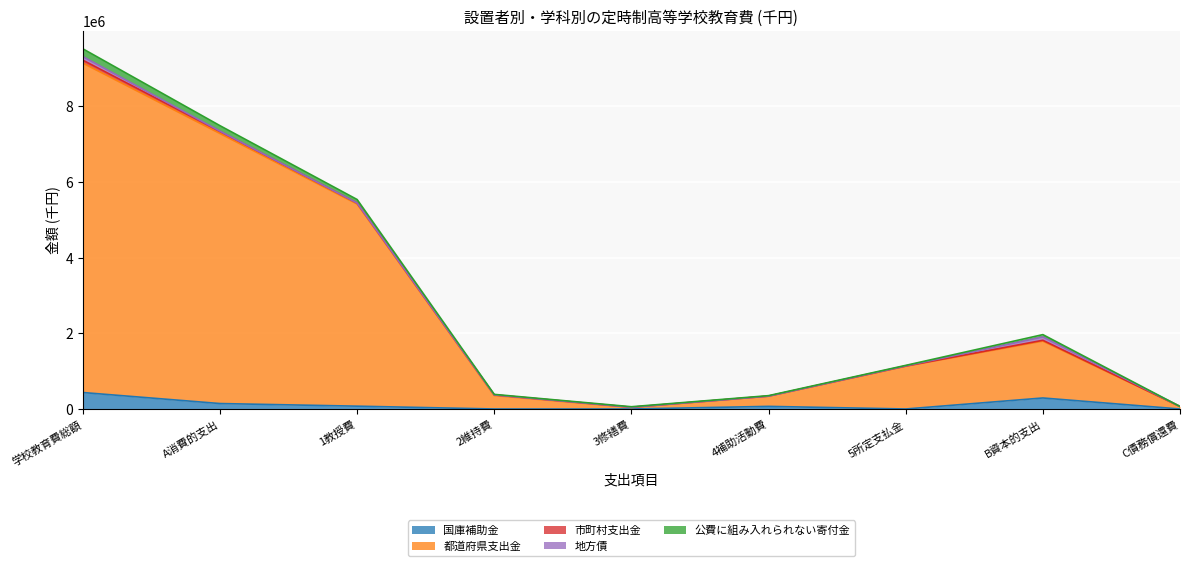

What is the highest value of the 国庫補助金 series?

434996